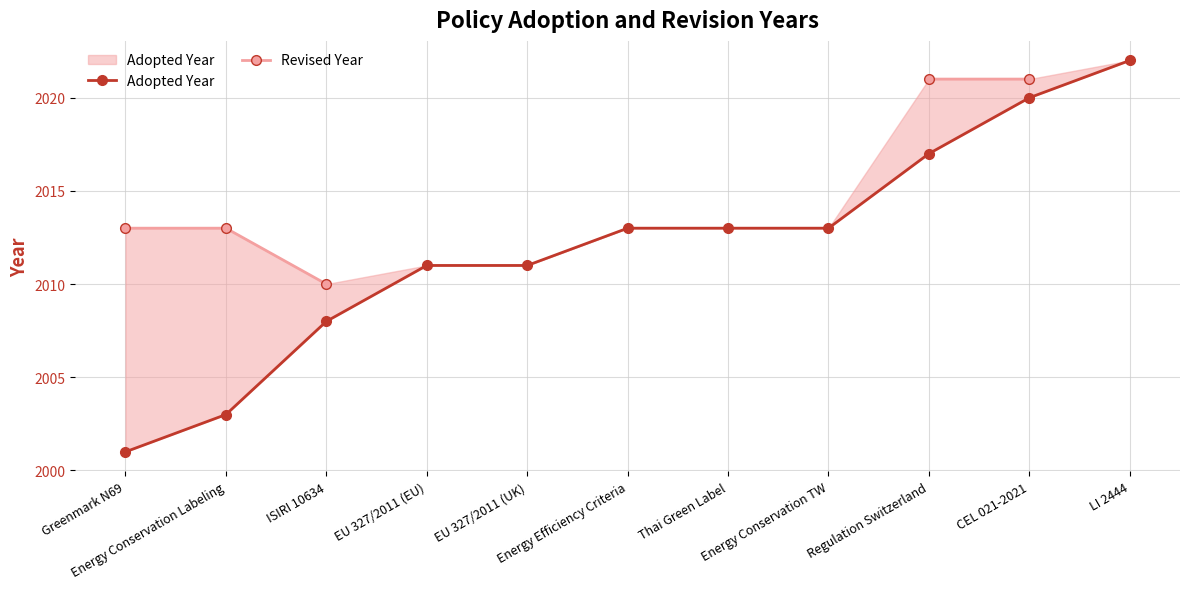

Which label corresponds to the largest value in the chart?

LI 2444